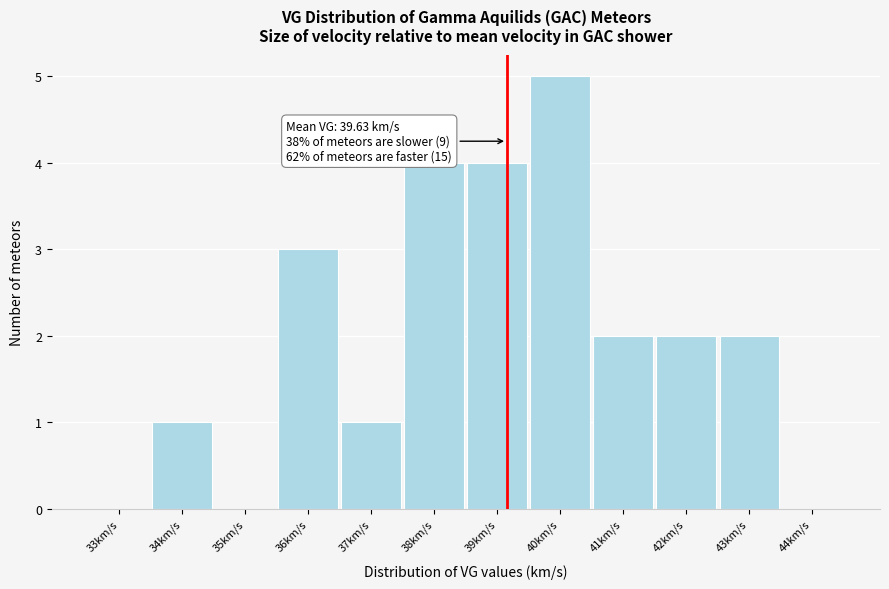

Reading left to right, list all the values displayed in this chart.

33km/s=0	34km/s=1	35km/s=0	36km/s=3	37km/s=1	38km/s=4	39km/s=4	40km/s=5	41km/s=2	42km/s=2	43km/s=2	44km/s=0